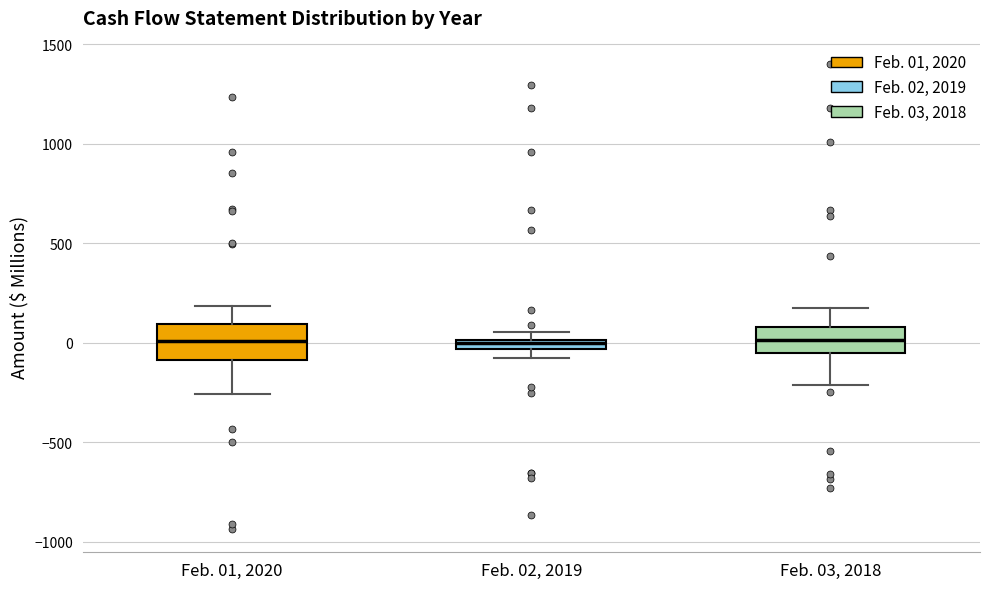

Which box is the tallest, from its lower edge to its upper edge?

Feb. 01, 2020